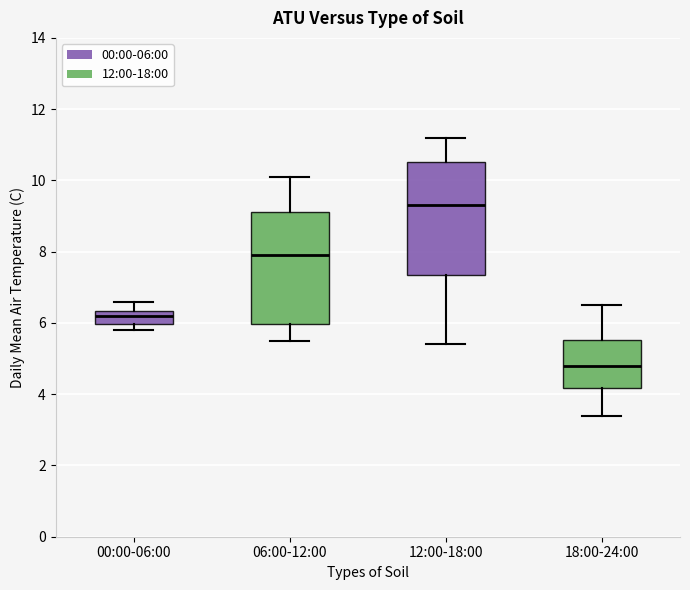

Reading left to right, read every box against the y-axis: the position of its median line, the range the box covers, and the ends of its whiskers. The values are not printed on the chart, so give them approximately, as read against the axis.

00:00-06:00: median 6.2, box 6.0 to 6.4, whiskers 5.8 to 6.6
06:00-12:00: median 8.0, box 6.0 to 9.2, whiskers 5.6 to 10.2
12:00-18:00: median 9.4, box 7.4 to 10.6, whiskers 5.4 to 11.2
18:00-24:00: median 4.8, box 4.2 to 5.6, whiskers 3.4 to 6.6